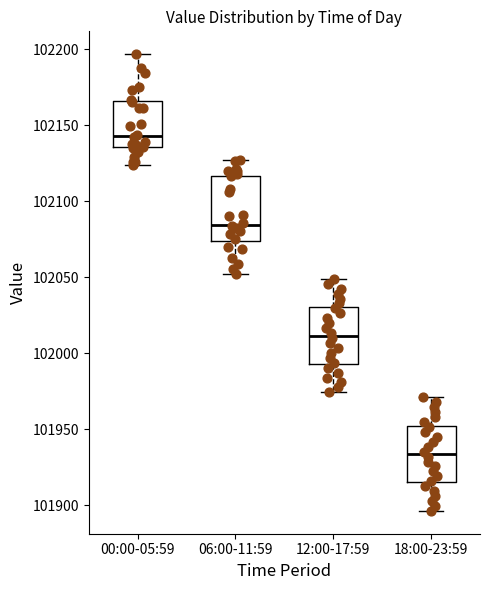

Where does the lower whisker of the box for 18:00-23:59 end on the y-axis? The values are not printed on the chart, so give them approximately, as read against the axis.

101895